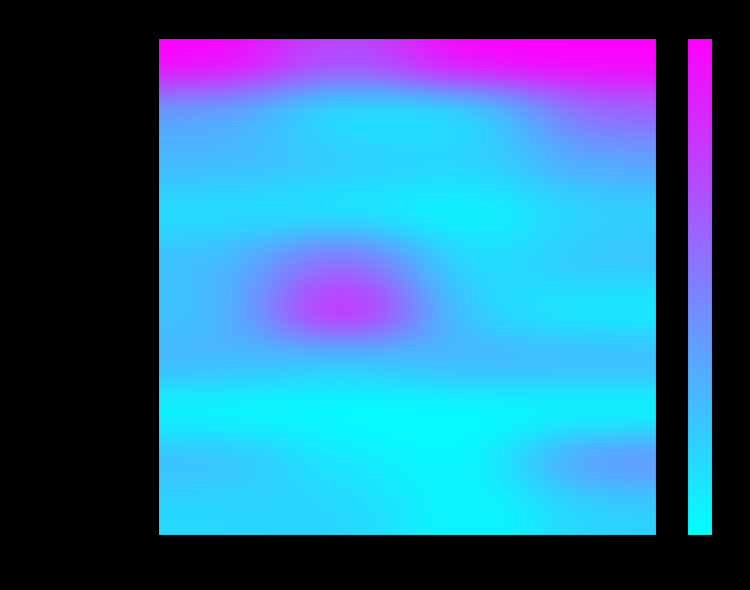

Reading left to right, extract all data points from this chart.

Блинчики с клубникой: Калорийность=1.0	Белки=0.7	Жиры=1.0	Углеводы=1.0
Чай со сливками: Калорийность=0.4	Белки=0.1	Жиры=0.1	Углеводы=0.6
Йогурт Альпенланд: Калорийность=0.3	Белки=0.2	Жиры=0.2	Углеводы=0.4
Мандарин: Калорийность=0.1	Белки=0.1	Жиры=0.0	Углеводы=0.2
Рассольник со шпинатом: Калорийность=0.2	Белки=0.6	Жиры=0.1	Углеводы=0.2
Биточек мясной: Калорийность=0.2	Белки=1.0	Жиры=0.1	Углеводы=0.1
Пюре картофельное: Калорийность=0.3	Белки=0.2	Жиры=0.3	Углеводы=0.3
Огурец свежий: Калорийность=0.0	Белки=0.0	Жиры=0.0	Углеводы=0.0
Сок фруктовый: Калорийность=0.3	Белки=0.1	Жиры=0.0	Углеводы=0.5
Хлеб богородский: Калорийность=0.2	Белки=0.2	Жиры=0.0	Углеводы=0.2